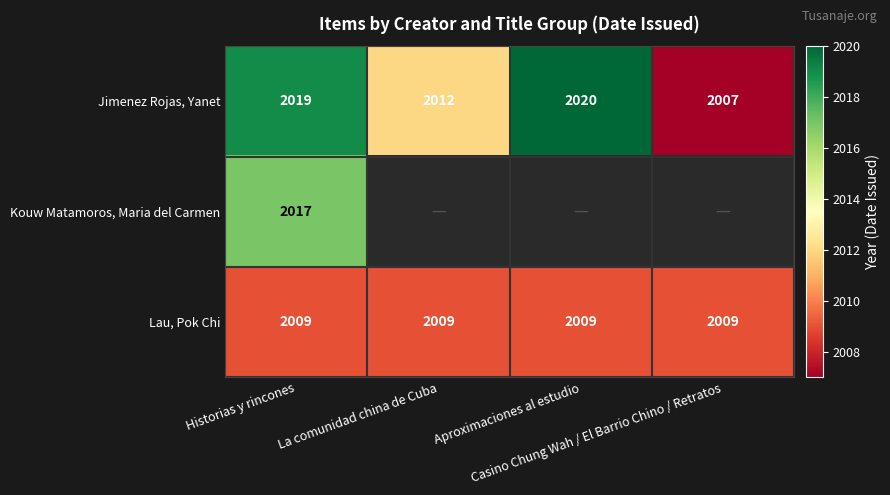

What is the difference between the second highest and minimum values in the Jimenez Rojas, Yanet series?

12